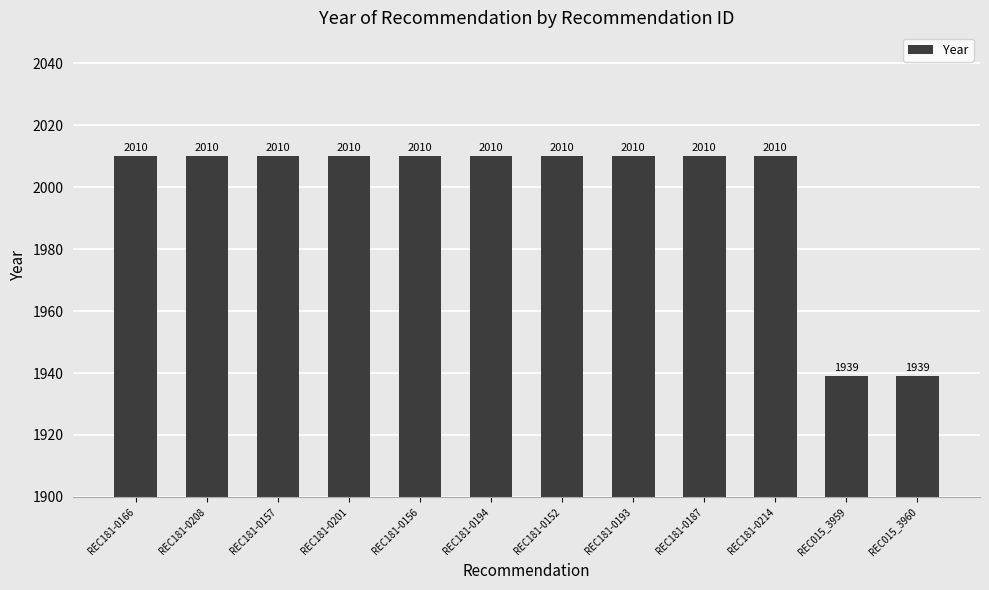

Reading left to right, extract all data points from this chart.

REC181-0166=2010	REC181-0208=2010	REC181-0157=2010	REC181-0201=2010	REC181-0156=2010	REC181-0194=2010	REC181-0152=2010	REC181-0193=2010	REC181-0187=2010	REC181-0214=2010	REC015_3959=1939	REC015_3960=1939